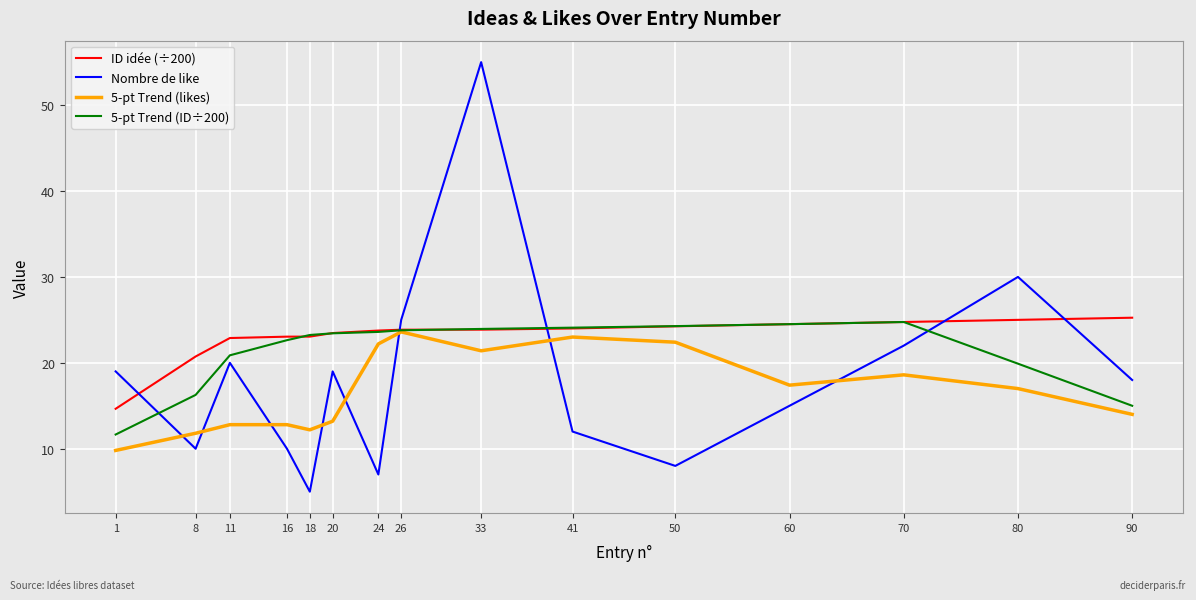

List the series in order of their overall mean, highest first.

ID idée (÷200), 5-pt Trend (ID÷200), Nombre de like, 5-pt Trend (likes)